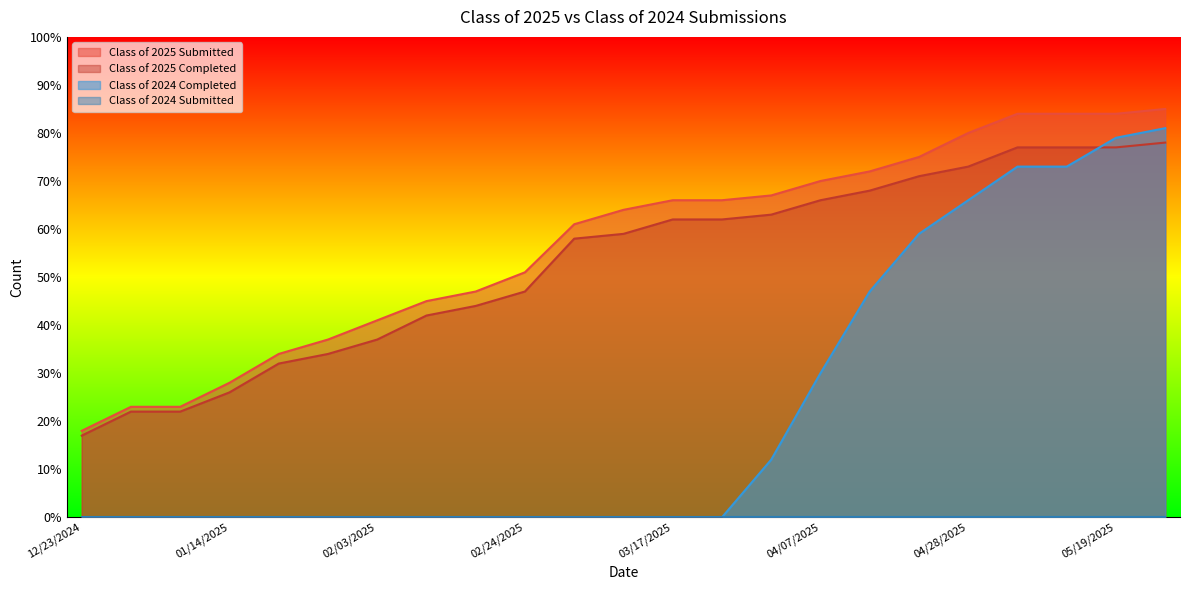

Between 03/31/2025 and 05/19/2025, which series saw the biggest shift?

Class of 2024 Completed